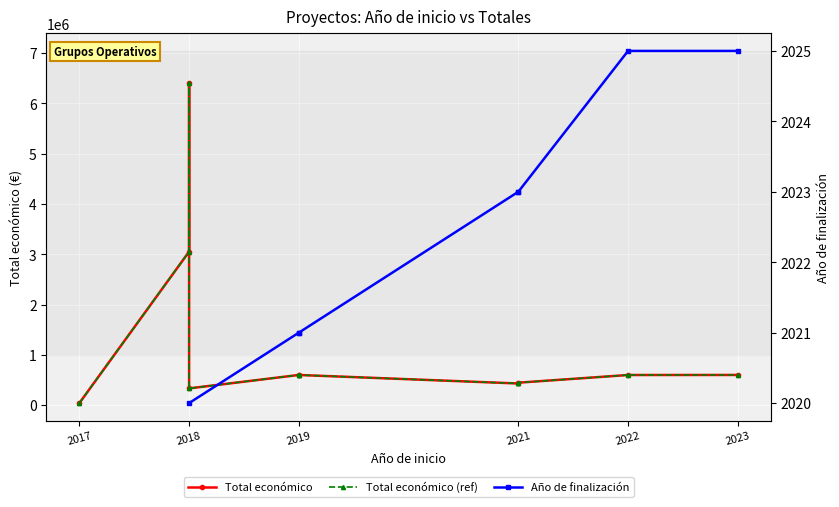

At which category is the sum across all series the highest?

2019